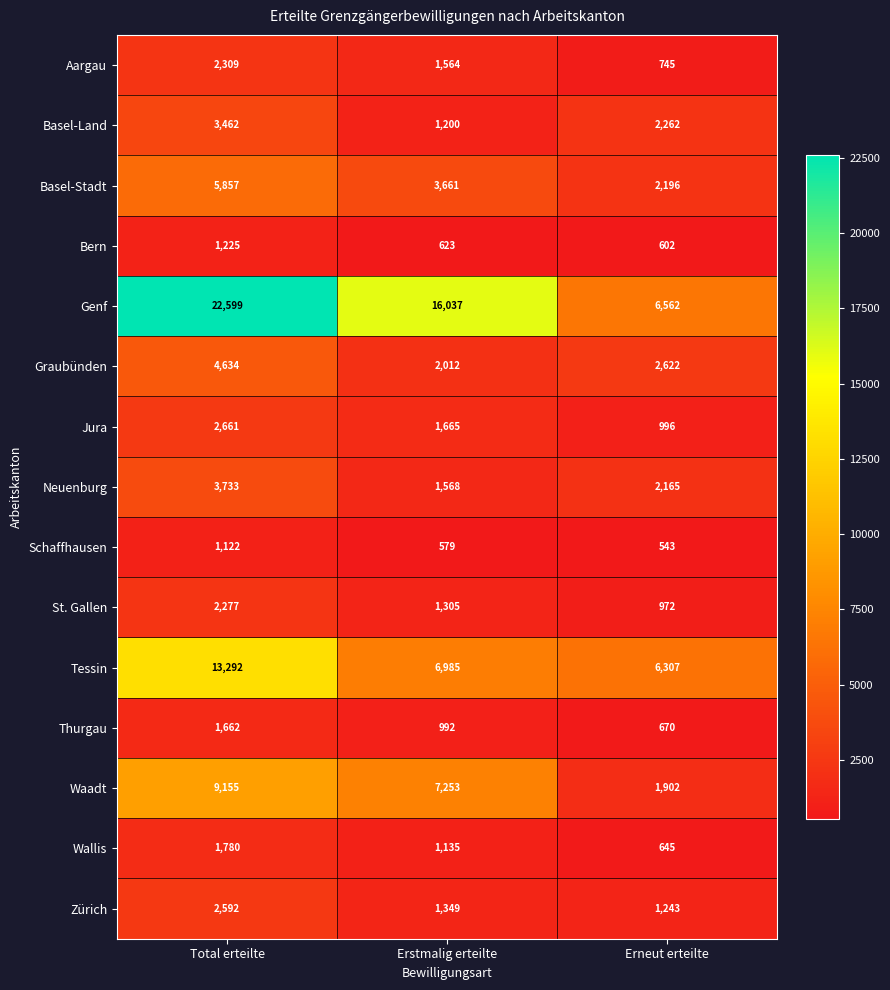

At which label is Basel-Land closest to 2331?

Erneut erteilte